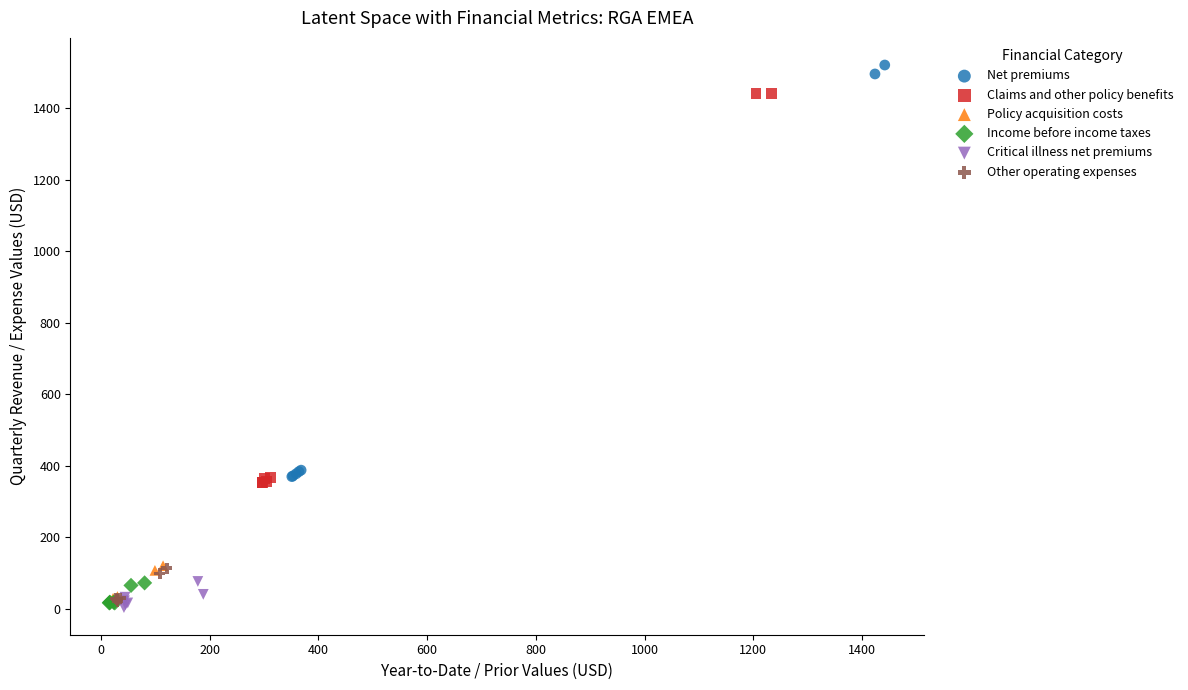

What are all the series names shown in the legend?

Net premiums, Claims and other policy benefits, Policy acquisition costs, Income before income taxes, Critical illness net premiums, Other operating expenses